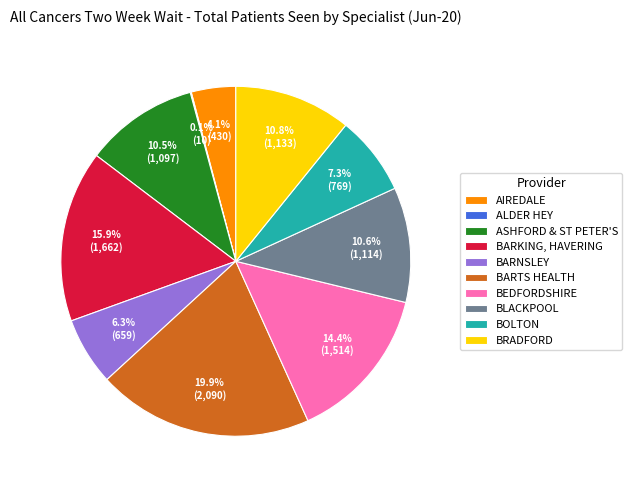

Which has a higher value, BOLTON or BLACKPOOL?

BLACKPOOL